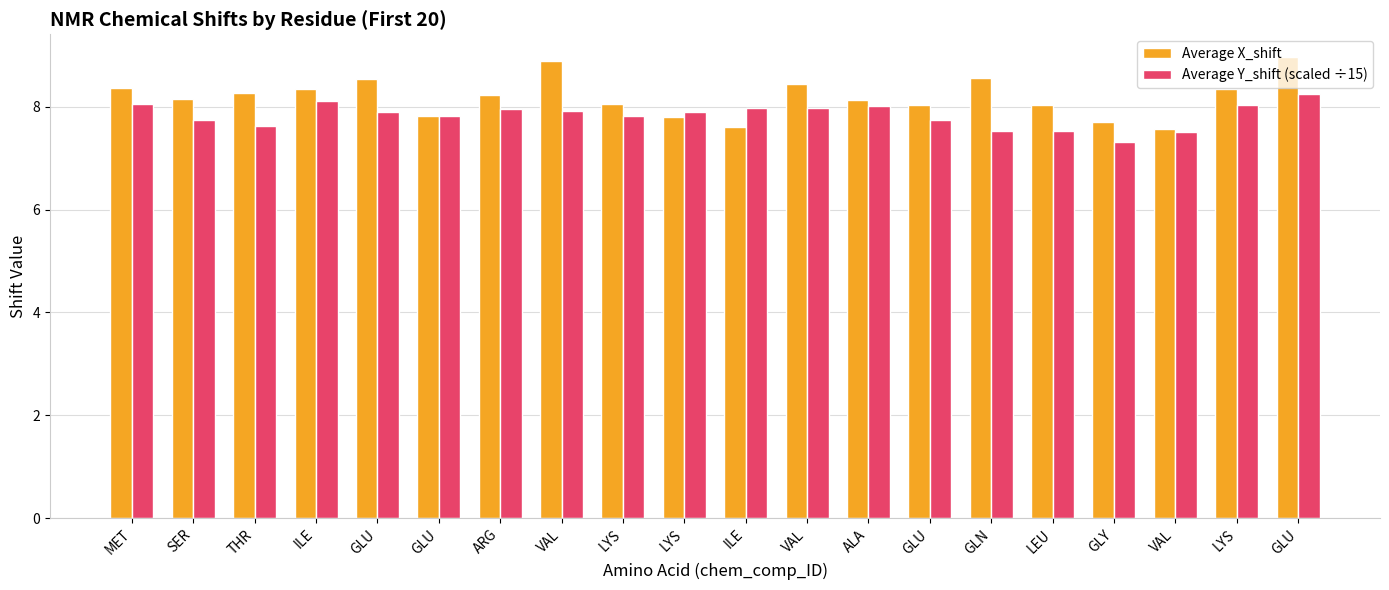

Does the chart contain any negative values?

No